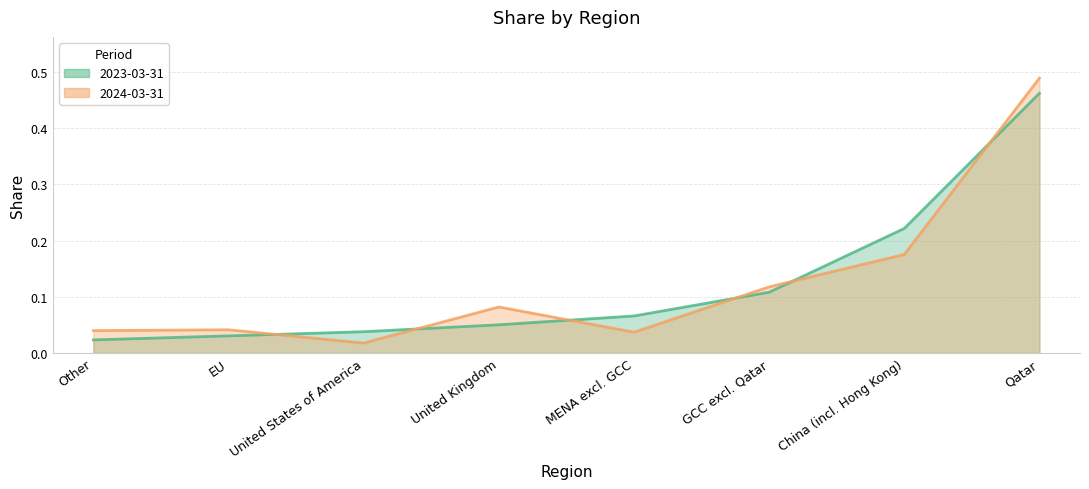

How many intersections are there between 2023-03-31 line and 2024-03-31 line?

6